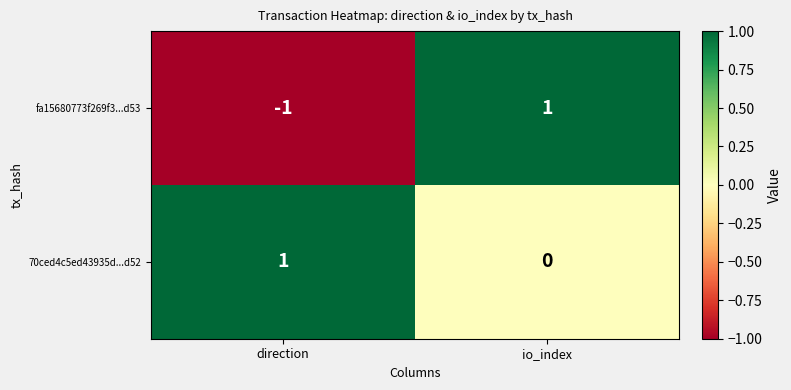

Reading left to right, what are all the values shown in this chart?

fa15680773f269f3...d53: direction=-1	io_index=1
70ced4c5ed43935d...d52: direction=1	io_index=0